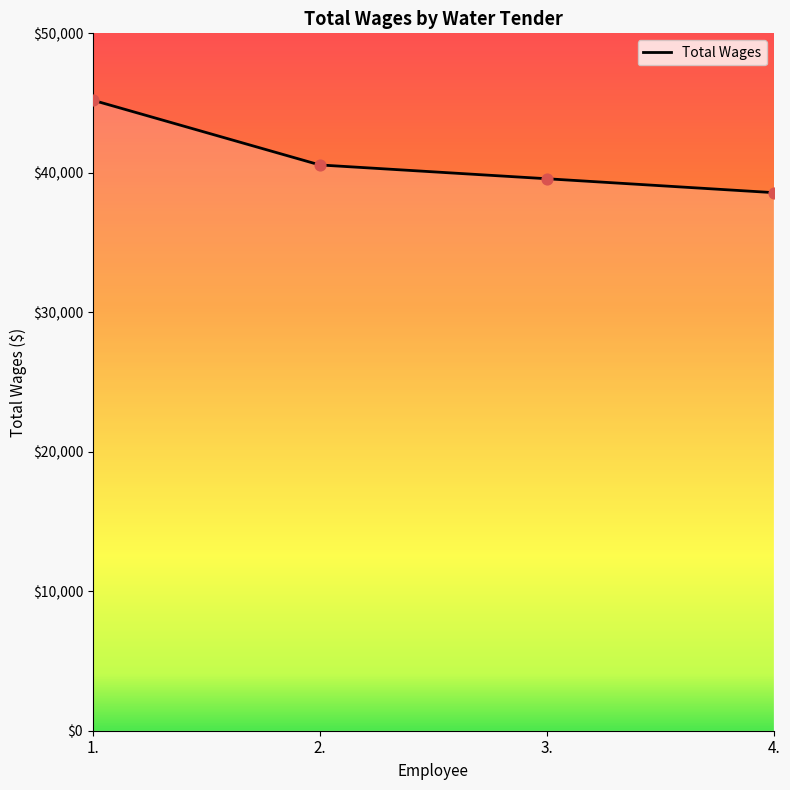

What is the change in value from 1. to 3.?

-5630